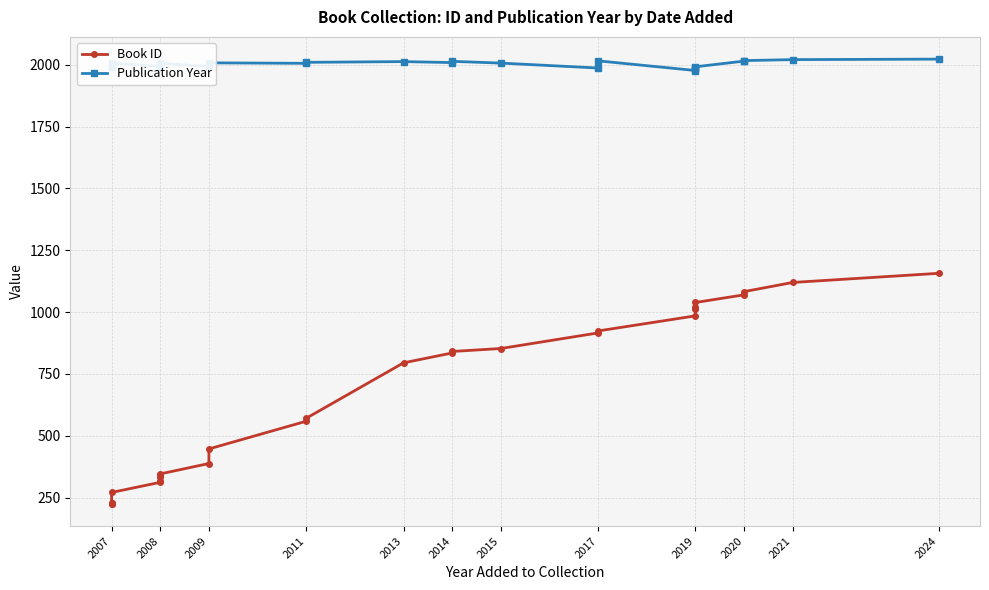

How many categories are shown in the chart?

28